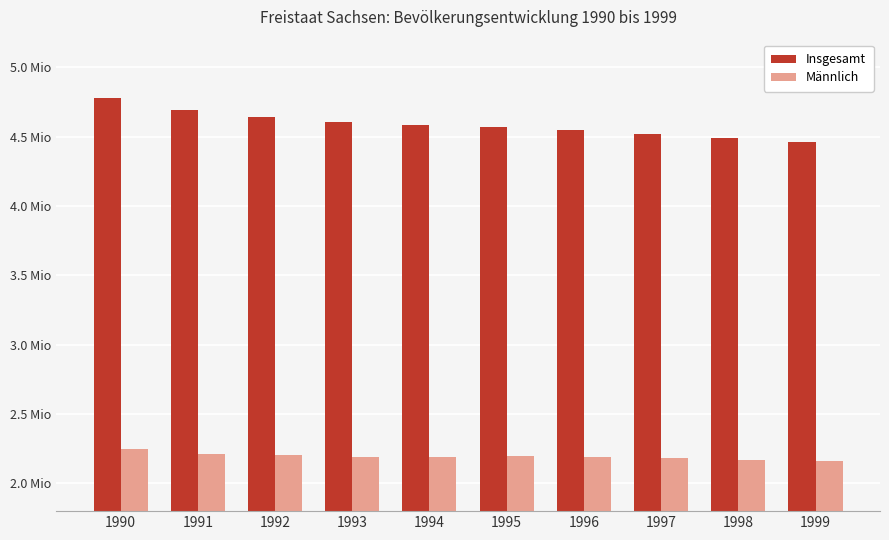

What are all the series names shown in the legend?

Insgesamt, Männlich